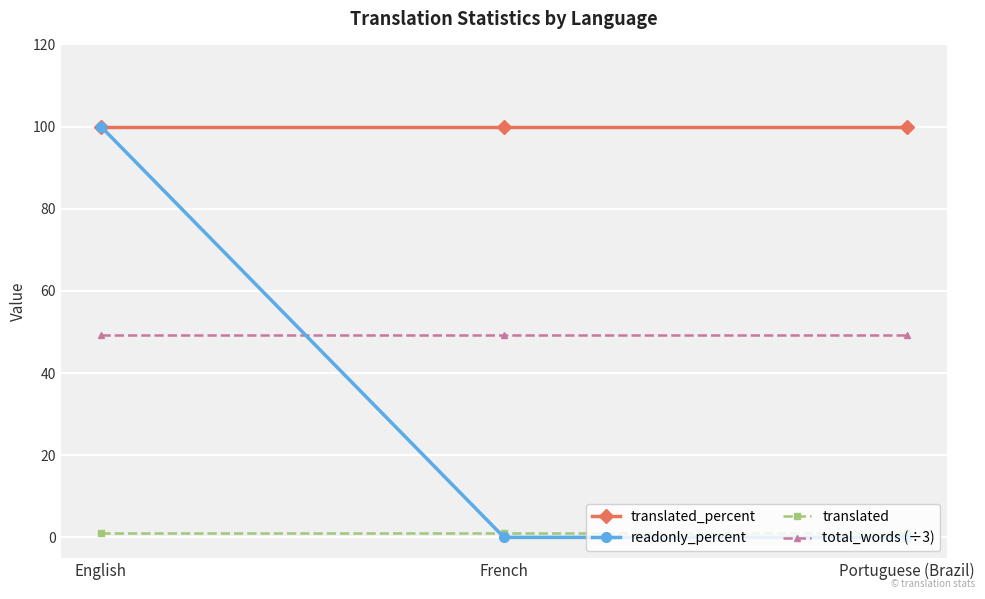

What is the lowest value of the translated_percent series?

100.0